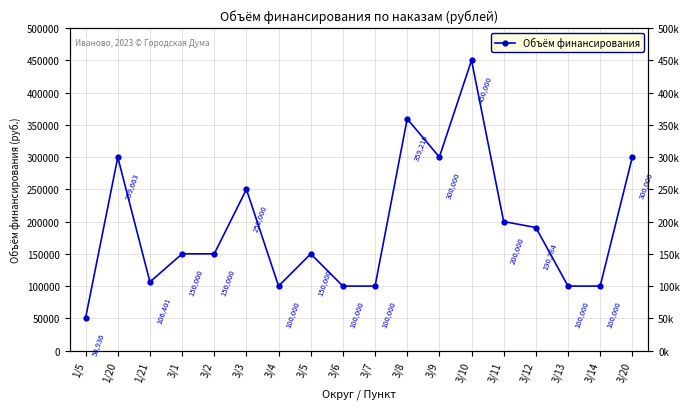

Rank the categories by value from highest to lowest.

3/10, 3/8, 3/9, 3/20, 1/20, 3/3, 3/11, 3/12, 3/1, 3/2, 3/5, 1/21, 3/4, 3/6, 3/7, 3/13, 3/14, 1/5